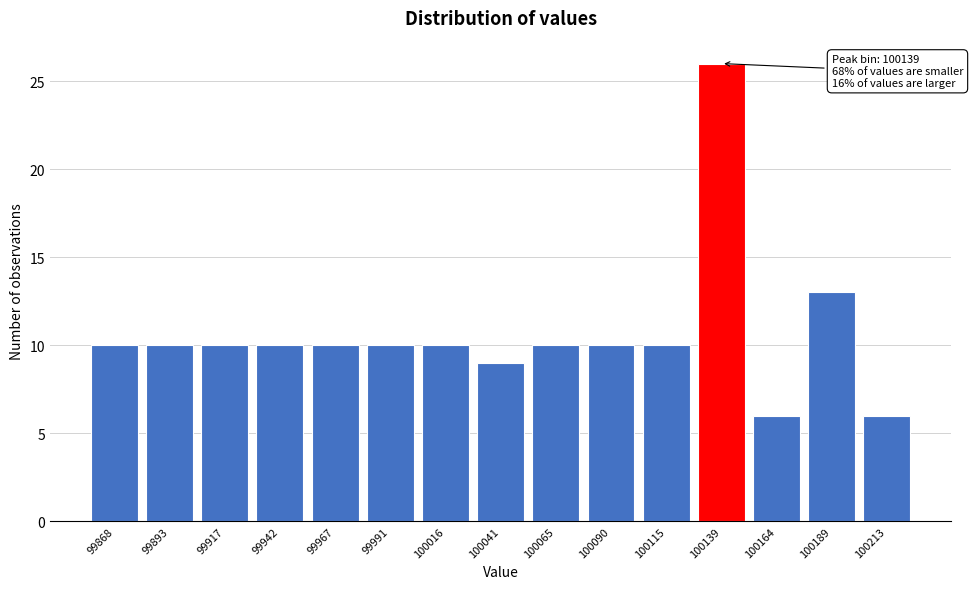

Reading right to left, transcribe all the data shown in this chart.

100213=6	100189=13	100164=6	100139=26	100115=10	100090=10	100065=10	100041=9	100016=10	99991=10	99967=10	99942=10	99917=10	99893=10	99868=10